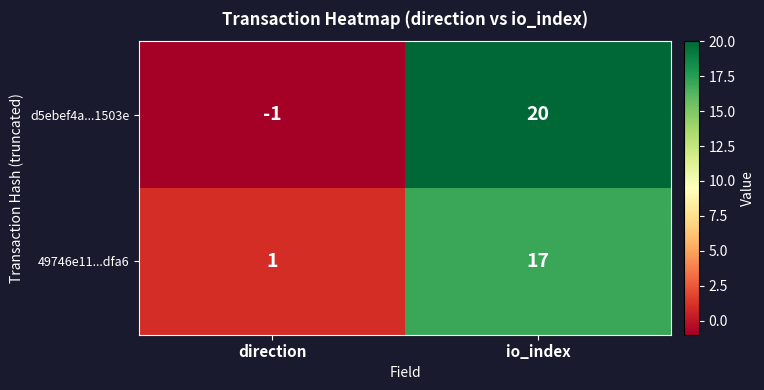

List the series in order of their overall mean, lowest first.

49746e11...dfa6, d5ebef4a...1503e